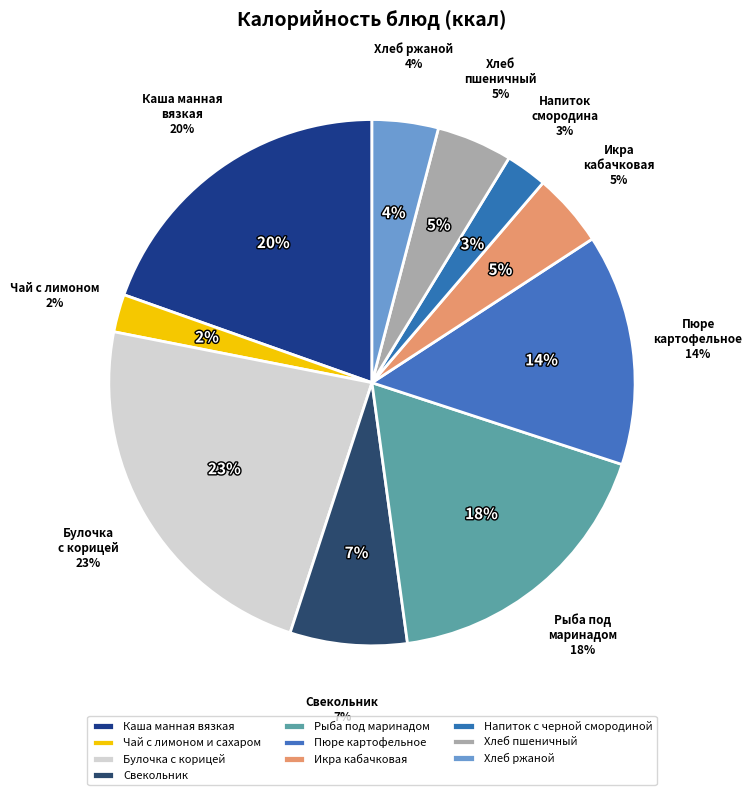

Rank the categories by value from lowest to highest.

Чай с лимоном и сахаром, Напиток с черной смородиной, Хлеб ржаной, Икра кабачковая, Хлеб пшеничный, Свекольник, Пюре картофельное, Рыба под маринадом, Каша манная вязкая, Булочка с корицей